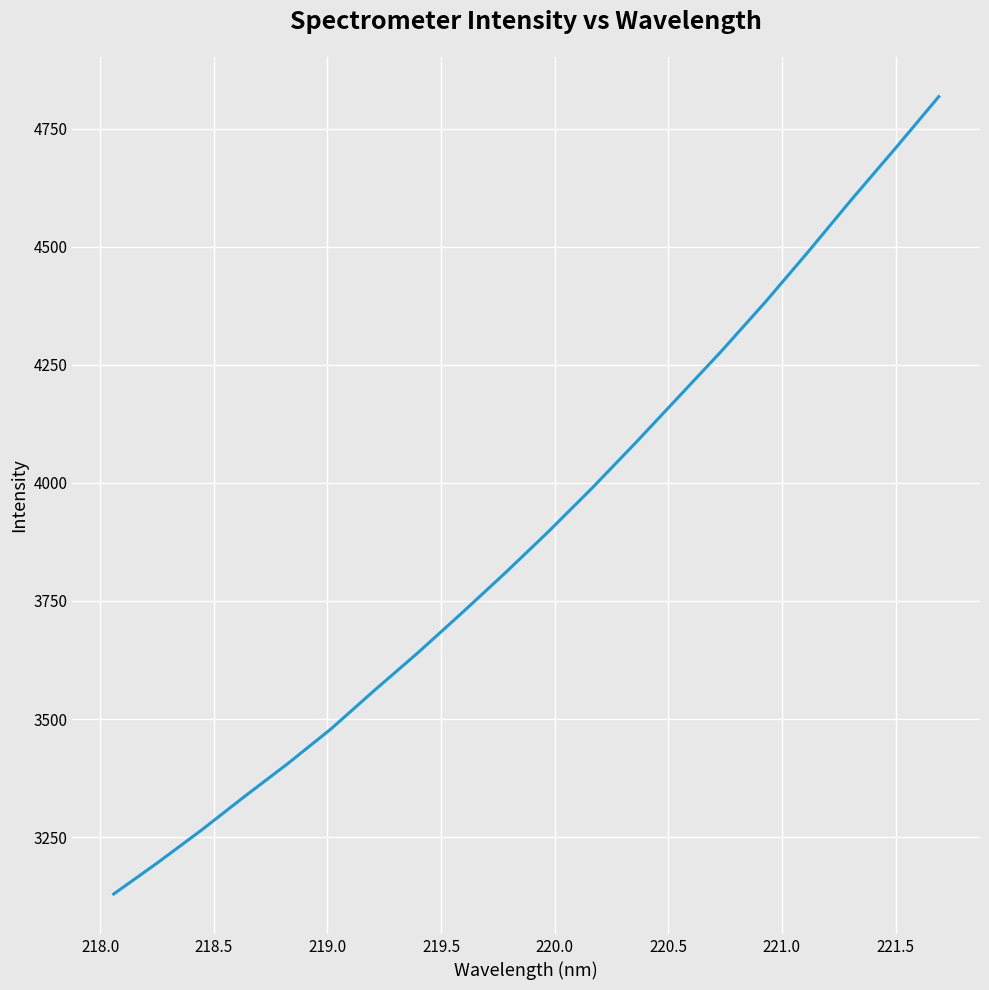

What is the difference between the maximum and minimum values?

1688.0